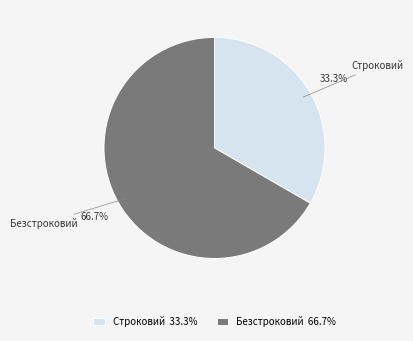

Is Безстроковий the majority of the pie?

Yes